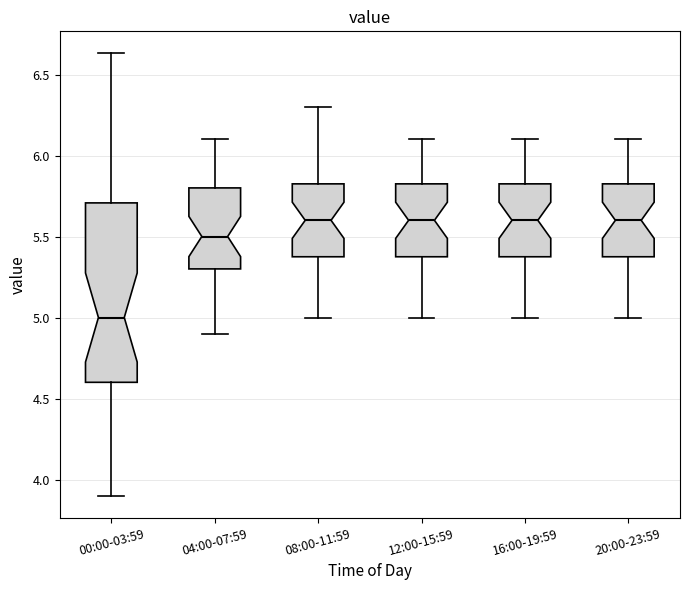

Reading left to right, read every box against the y-axis: the position of its median line, the range the box covers, and the ends of its whiskers. The values are not printed on the chart, so give them approximately, as read against the axis.

00:00-03:59: median 5.00, box 4.60 to 5.70, whiskers 3.90 to 6.65
04:00-07:59: median 5.50, box 5.30 to 5.80, whiskers 4.90 to 6.10
08:00-11:59: median 5.60, box 5.40 to 5.85, whiskers 5.00 to 6.30
12:00-15:59: median 5.60, box 5.40 to 5.85, whiskers 5.00 to 6.10
16:00-19:59: median 5.60, box 5.40 to 5.85, whiskers 5.00 to 6.10
20:00-23:59: median 5.60, box 5.40 to 5.85, whiskers 5.00 to 6.10